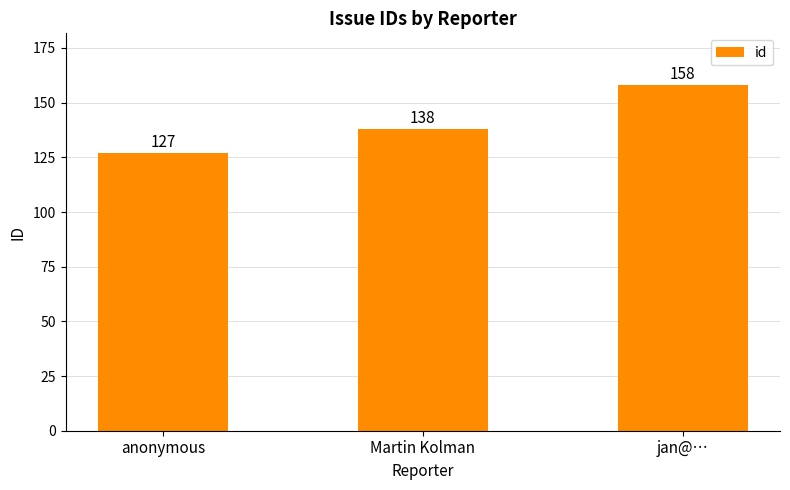

What is the sum of the values at anonymous and Martin Kolman?

265